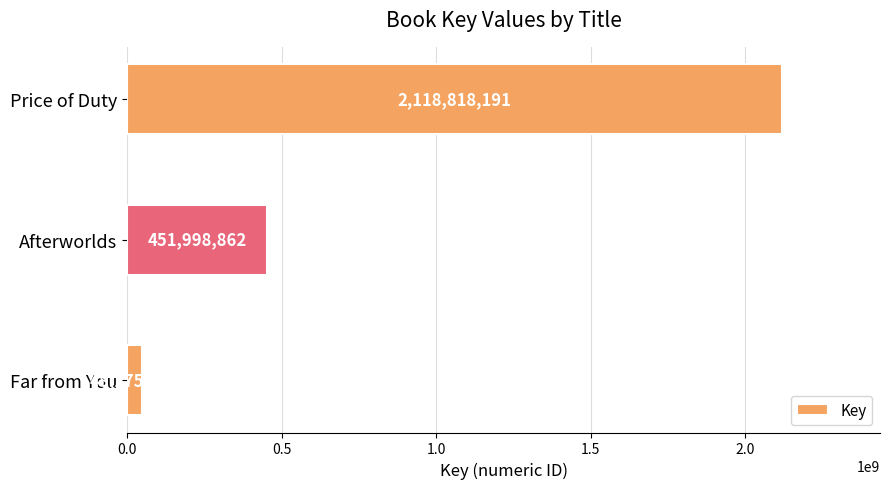

What is the difference between the maximum and second lowest values?

1666819329